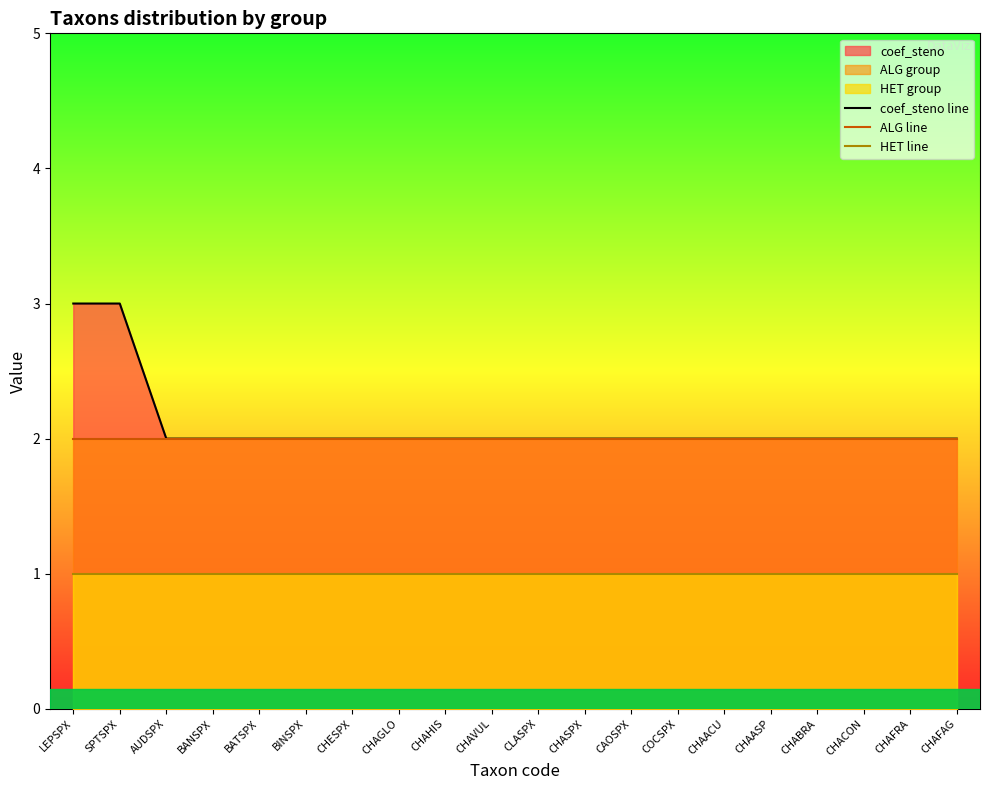

True or false: HET line and ALG line intersect in this chart.

False